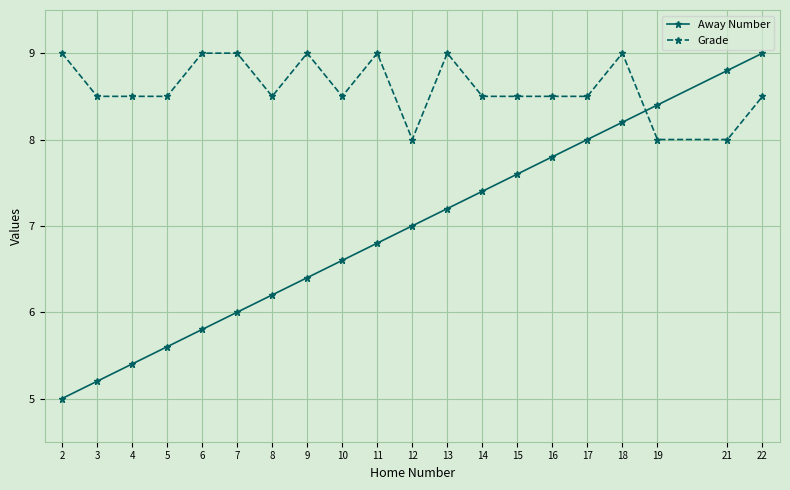

Is this an area chart (filled region under the line)?

No